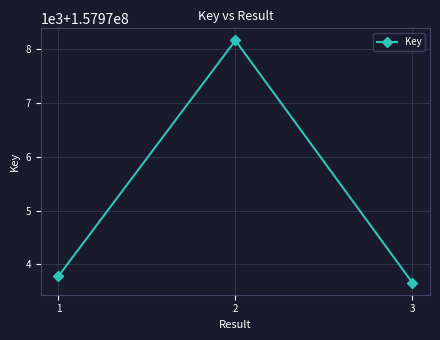

Is this an area chart (filled region under the line)?

No